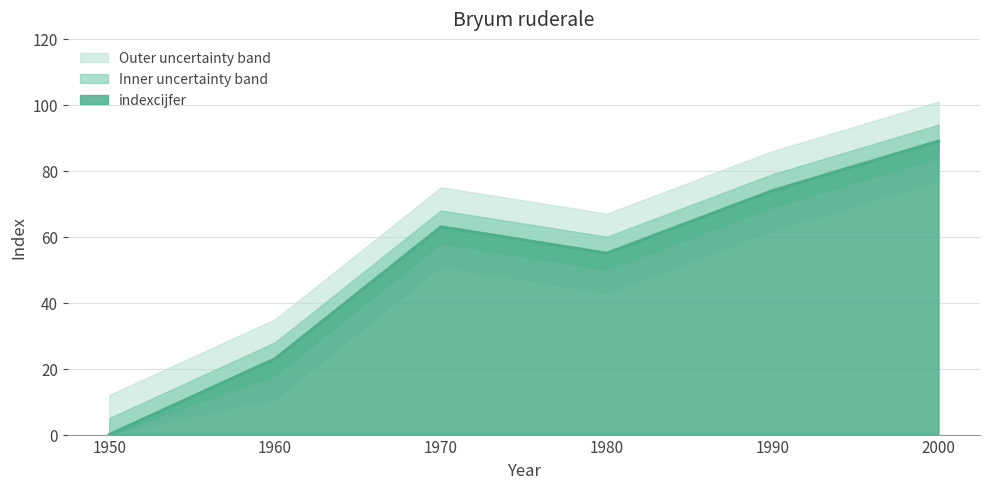

Reading left to right, transcribe all the data shown in this chart.

0	23	63	55	74	89